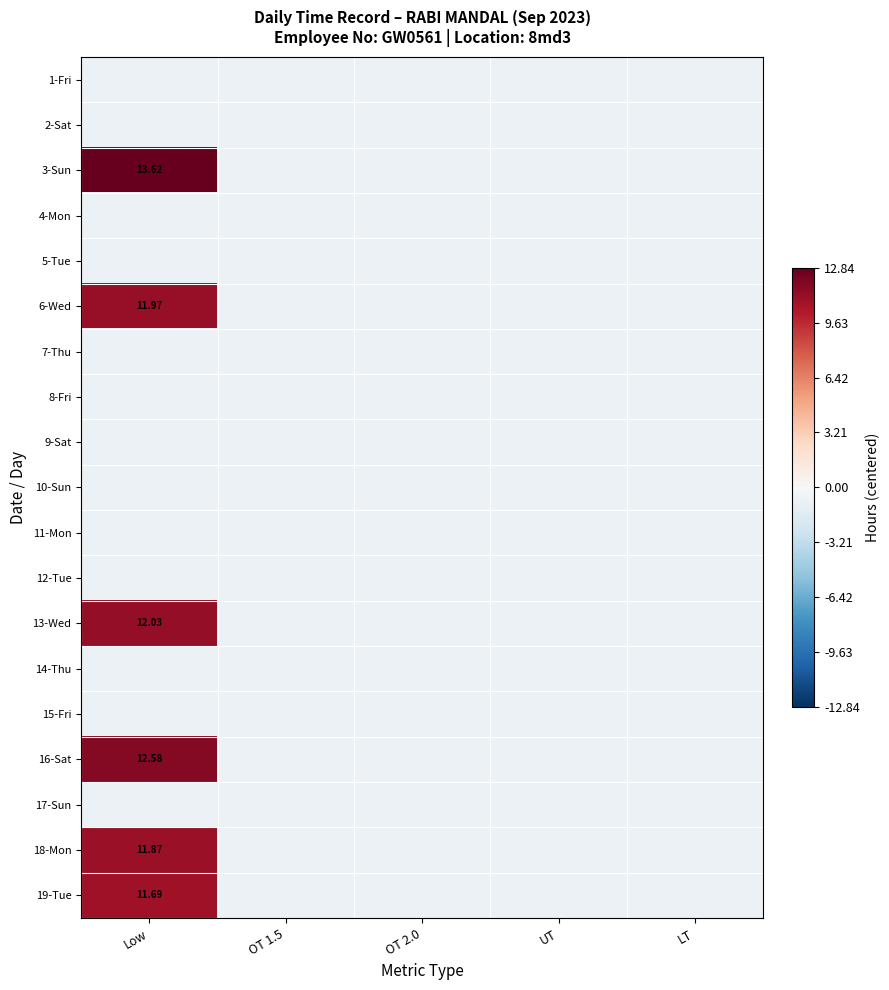

Between OT 2.0 and UT, which is larger?

OT 2.0